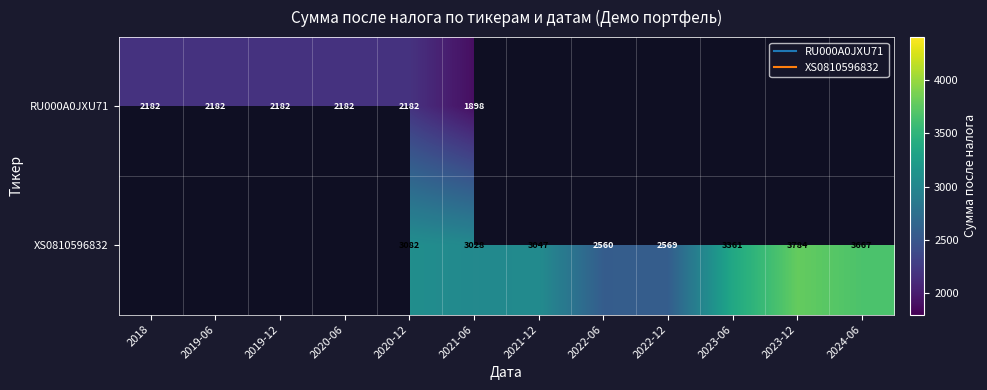

At how many categories does at least one series exceed 3055?

4